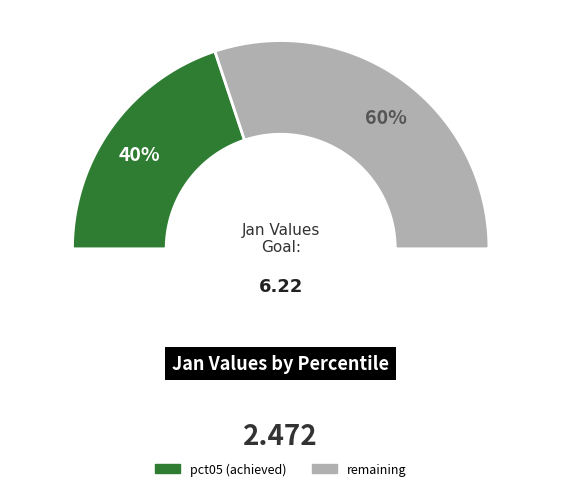

Does pct05 account for over 50% of the chart?

No